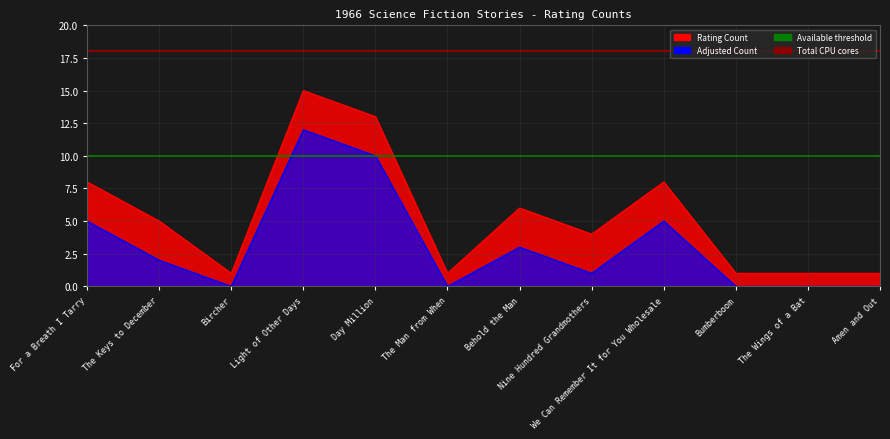

At how many categories does at least one series exceed 10?

2